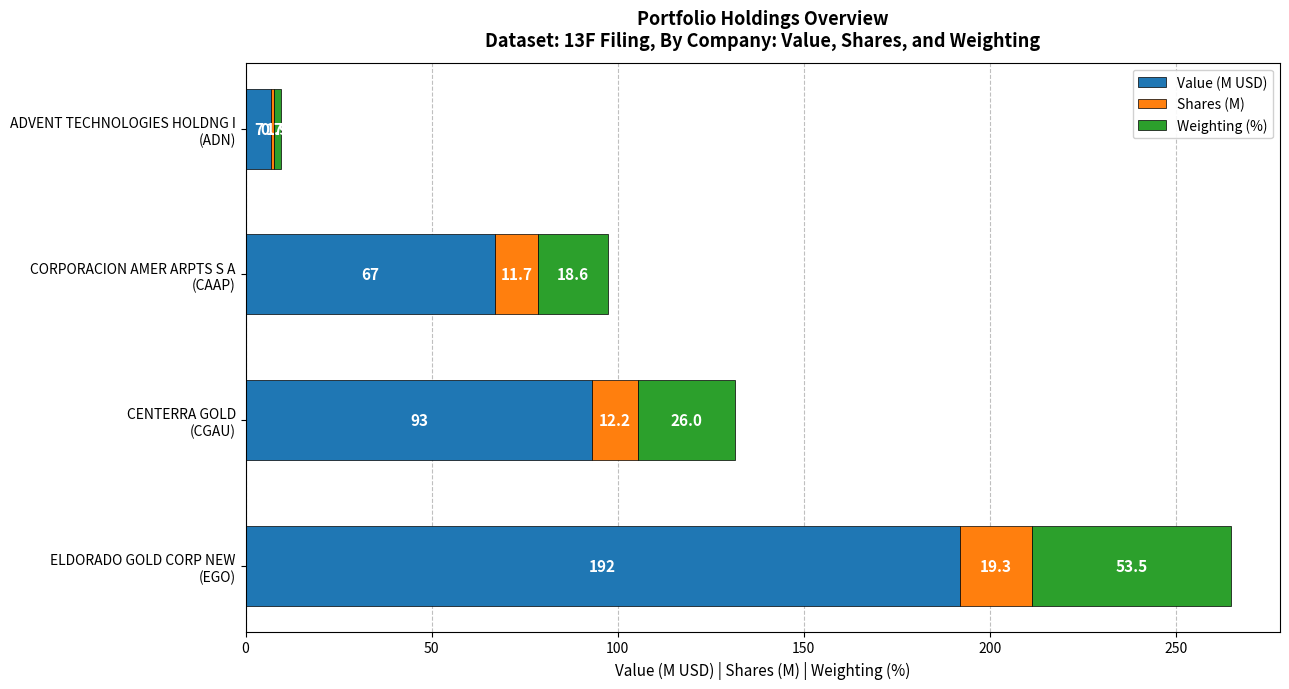

What is the highest value of the Value (M USD) series?

191.9